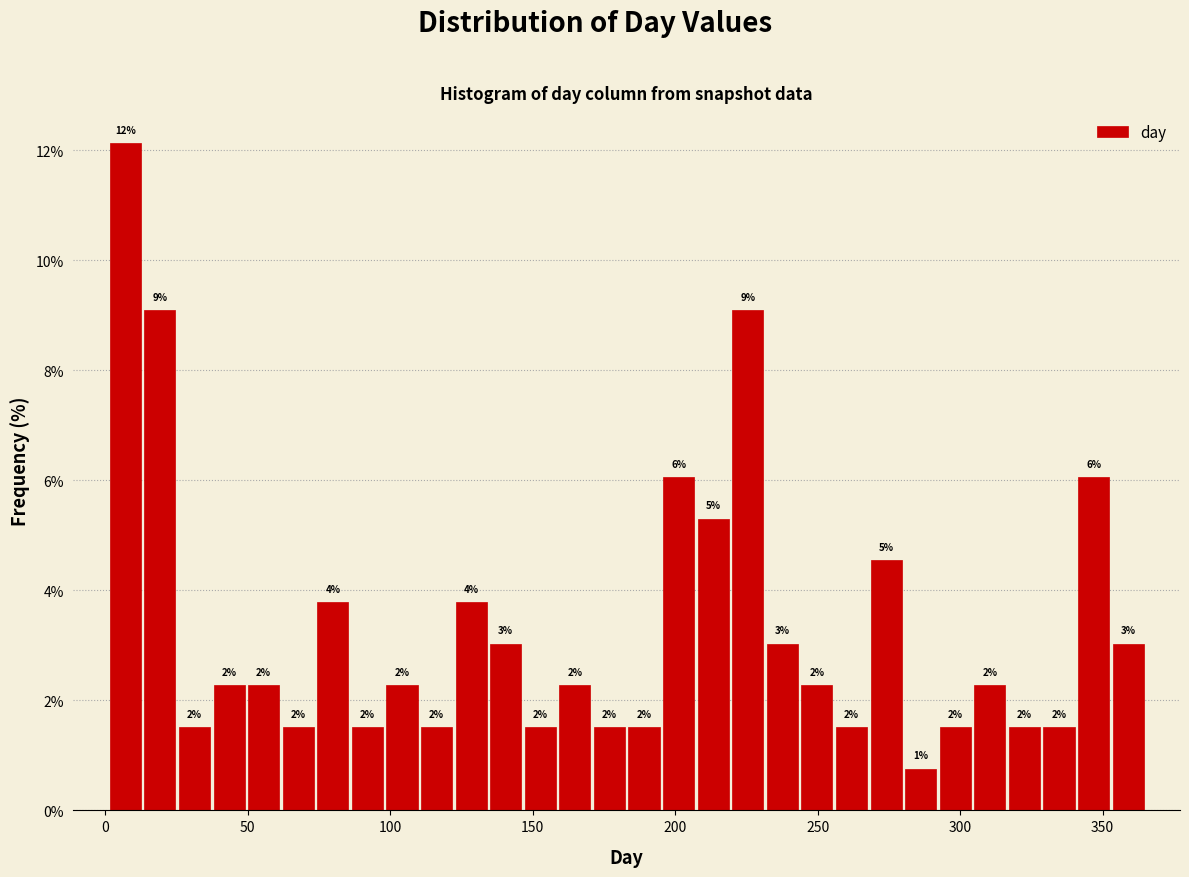

Read against the x-axis, roughly where is the centre of the tallest bar?

5